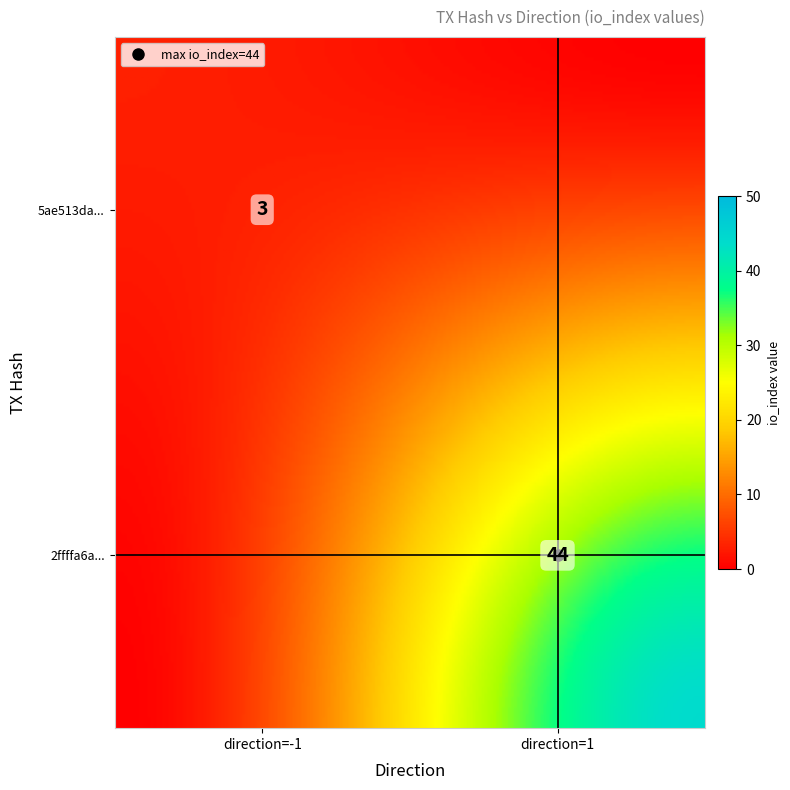

At 1, list the series in order from largest to smallest.

2ffffa6ae15f43fd1237893a7ba6213f5959a4f, 5ae513dadbb800e3718d26e0d9103801d57a6e8